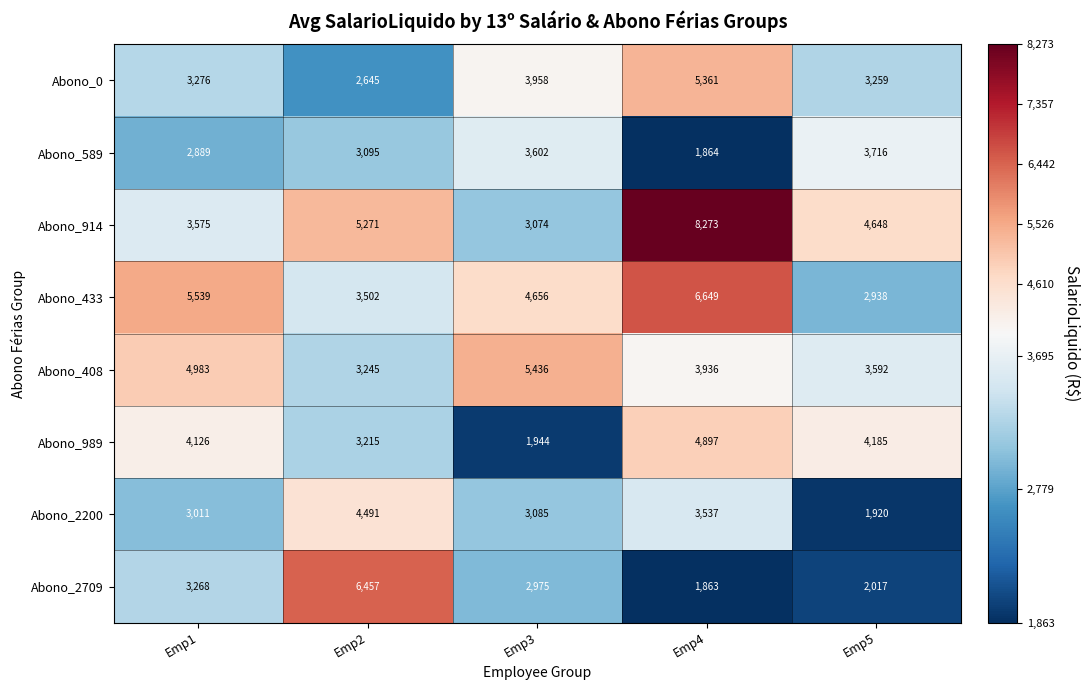

What is the difference between the maximum and minimum values in the Abono_0 series?

2716